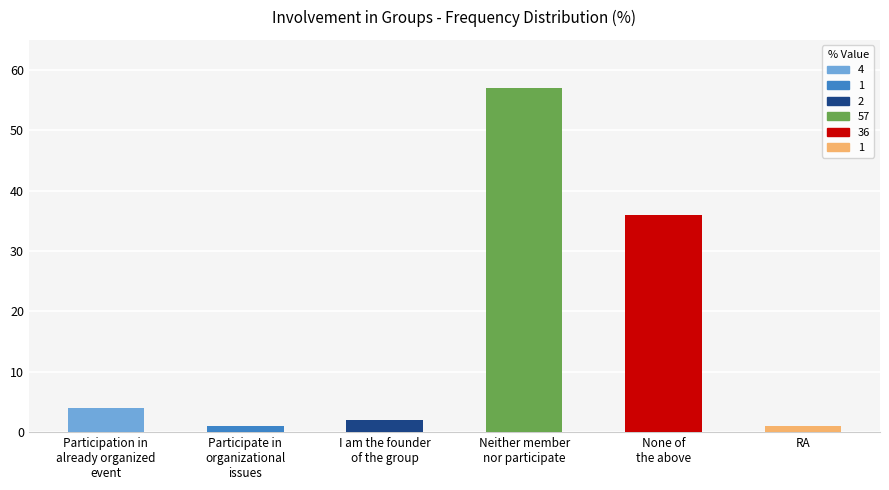

What is the approximate value at RA?

1